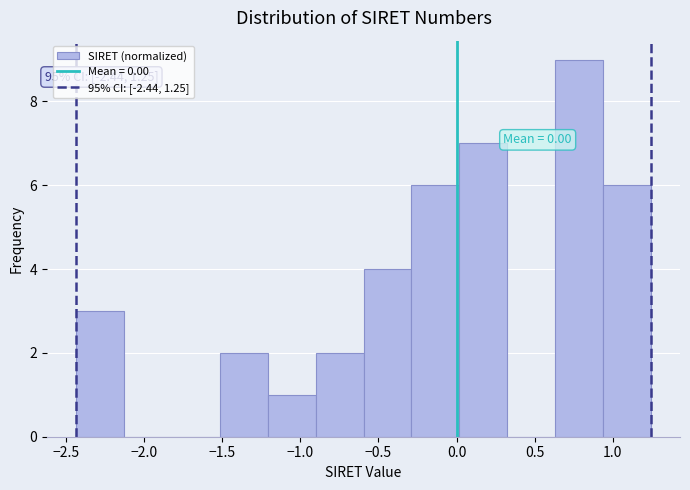

Which range on the x-axis has the tallest bar?

0.65 to 0.95